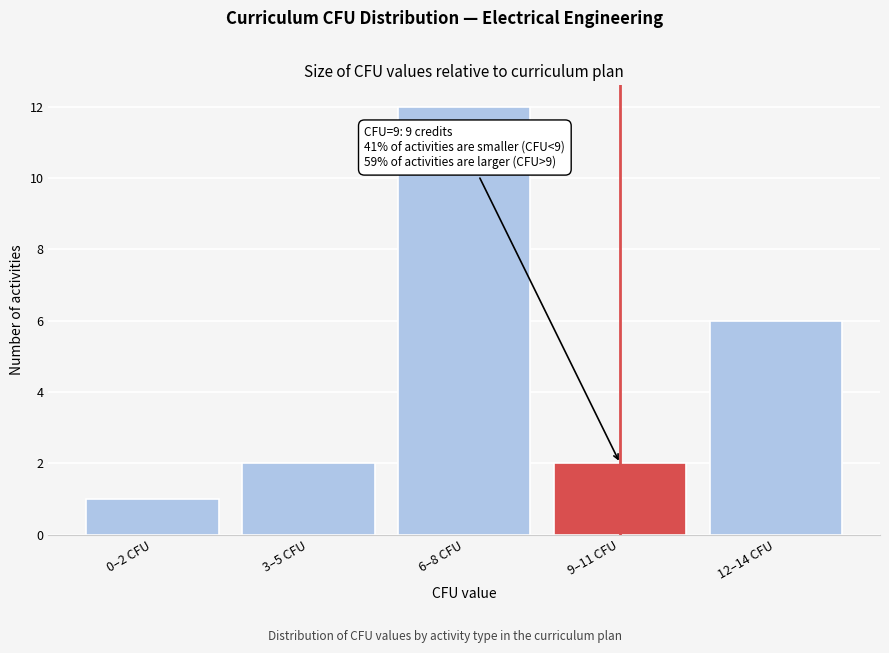

Reading right to left, list all the values displayed in this chart.

6	2	12	2	1